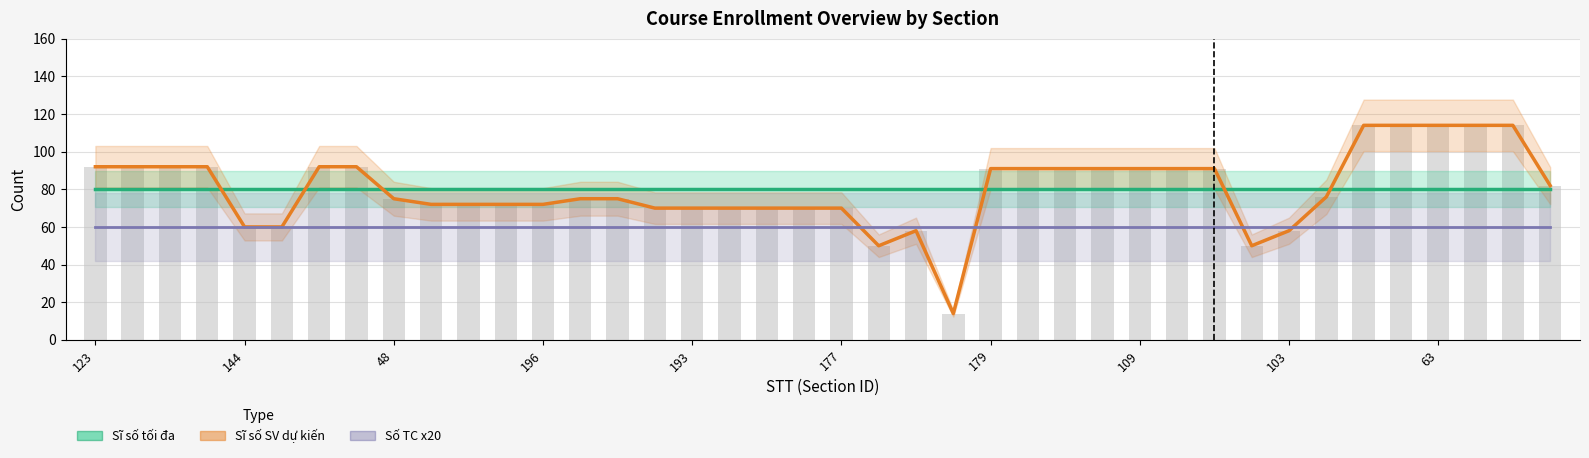

What is the label of the 22nd bar from the left?

21